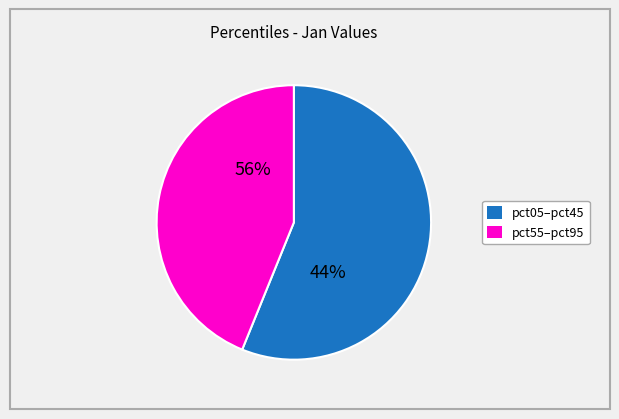

Is the sum of pct35 and pct15 greater than half?

No